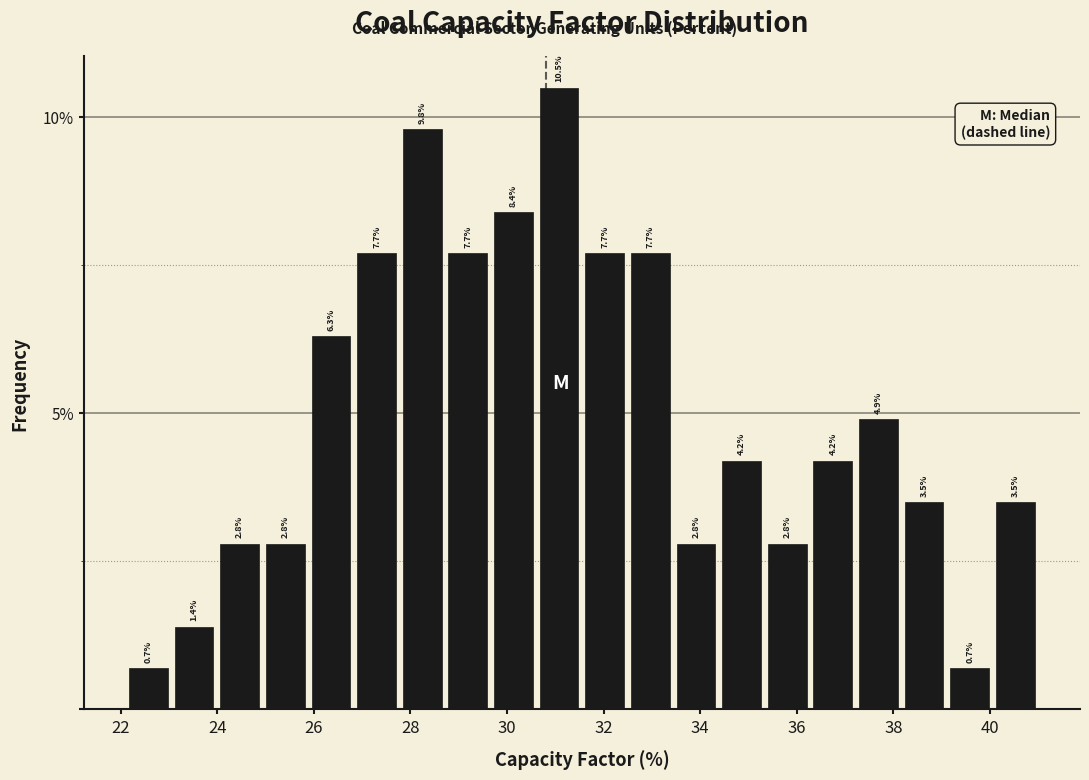

Reading left to right, transcribe this chart: for each bar, give the range it covers on the x-axis and its height. The bar edges are not printed on the chart, so give them approximately, as read against the axis.

22.2 to 23.0: 0.7
23.0 to 24.0: 1.4
24.0 to 25.0: 2.8
25.0 to 25.8: 2.8
25.8 to 26.8: 6.3
26.8 to 27.8: 7.7
27.8 to 28.8: 9.8
28.8 to 29.6: 7.7
29.6 to 30.6: 8.4
30.6 to 31.6: 10.5
31.6 to 32.4: 7.7
32.4 to 33.4: 7.7
33.4 to 34.4: 2.8
34.4 to 35.4: 4.2
35.4 to 36.2: 2.8
36.2 to 37.2: 4.2
37.2 to 38.2: 4.9
38.2 to 39.2: 3.5
39.2 to 40.0: 0.7
40.0 to 41.0: 3.5